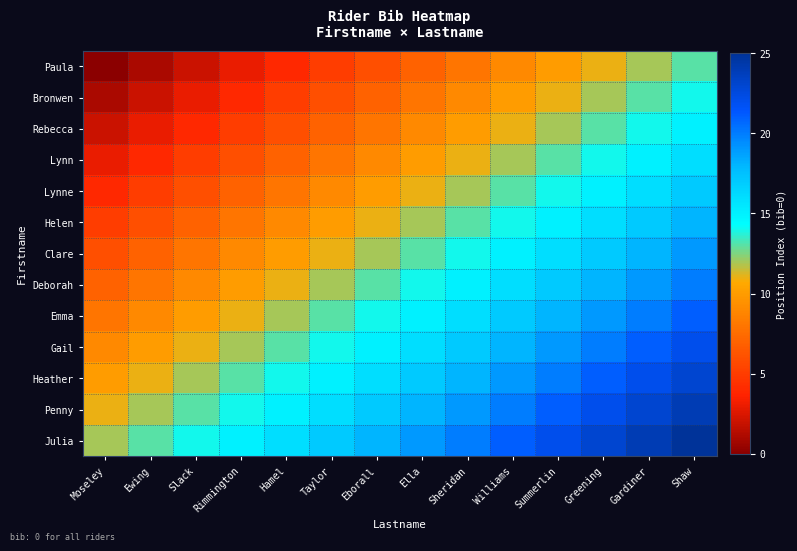

Between Sheridan and Williams, which is larger?

Williams